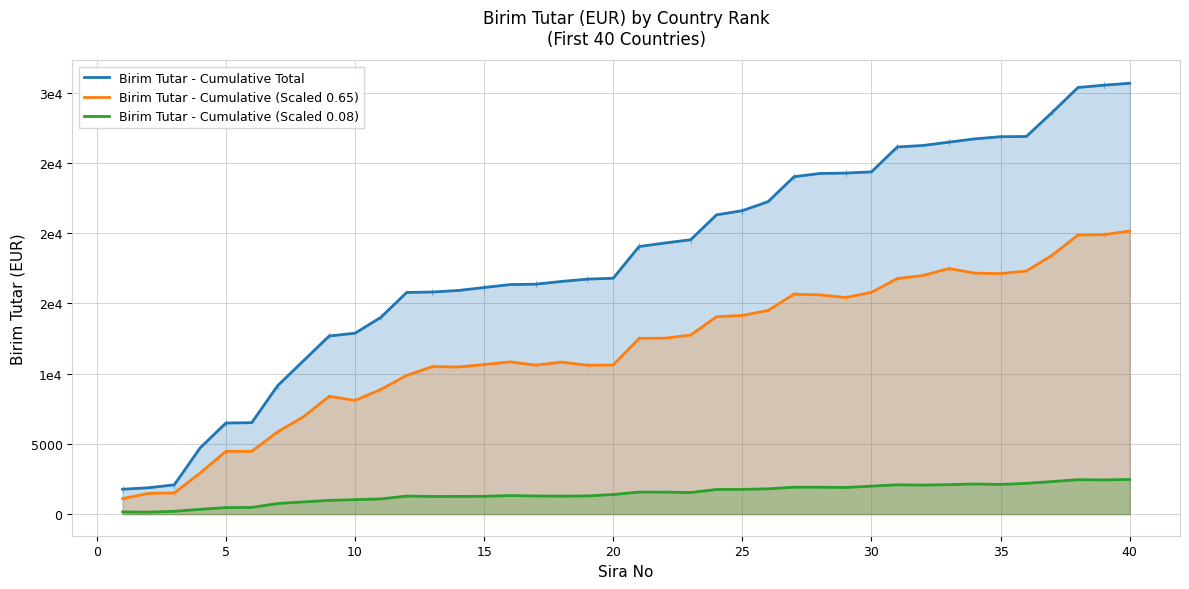

Does the chart have visible grid lines?

Yes